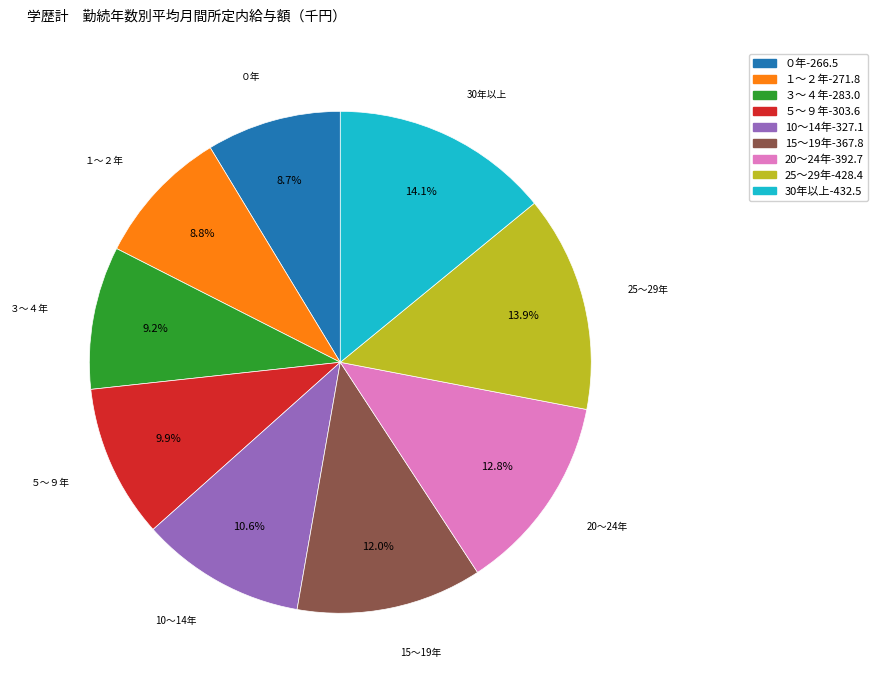

What is the ratio of the value at 20～24年 to the value at 15～19年?

1.1